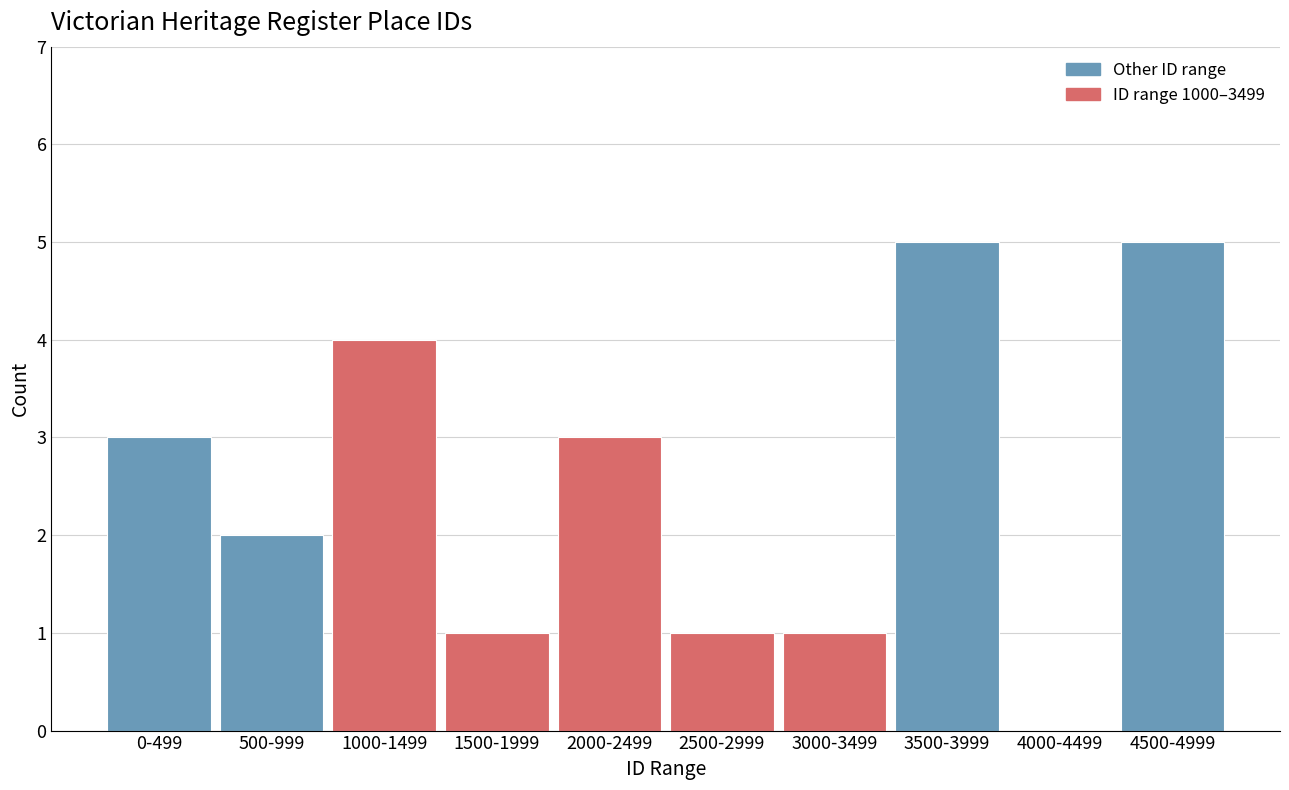

Reading left to right, list all the values displayed in this chart.

0-499=3	500-999=2	1000-1499=4	1500-1999=1	2000-2499=3	2500-2999=1	3000-3499=1	3500-3999=5	4000-4499=0	4500-4999=5